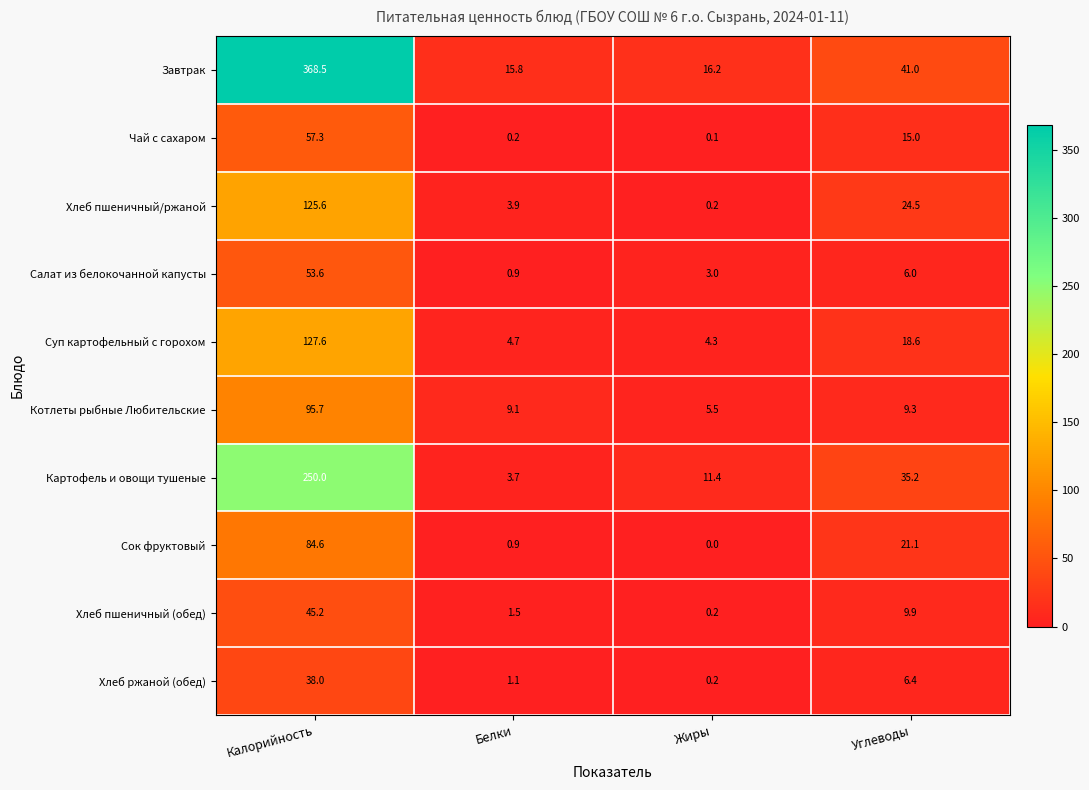

Rank the series by their maximum value, from highest to lowest.

Завтрак, Картофель и овощи тушеные, Суп картофельный с горохом, Хлеб пшеничный/ржаной, Котлеты рыбные Любительские, Сок фруктовый, Чай с сахаром, Салат из белокочанной капусты, Хлеб пшеничный (обед), Хлеб ржаной (обед)